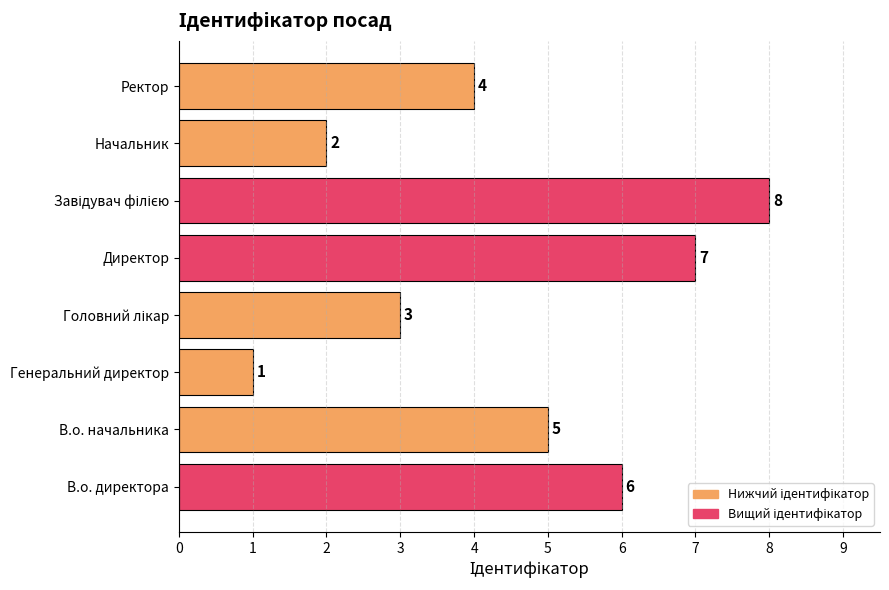

True or false: the data shows 6 at В.о. директора.

True